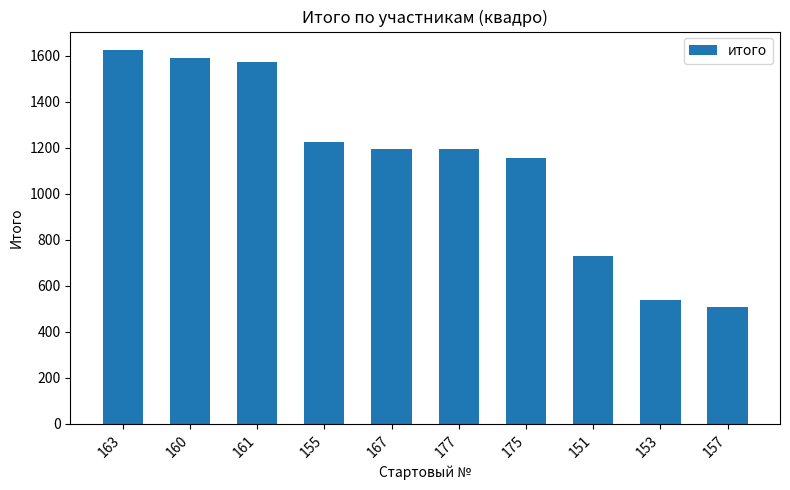

What is the sum of the values at 175 and 163?

2780